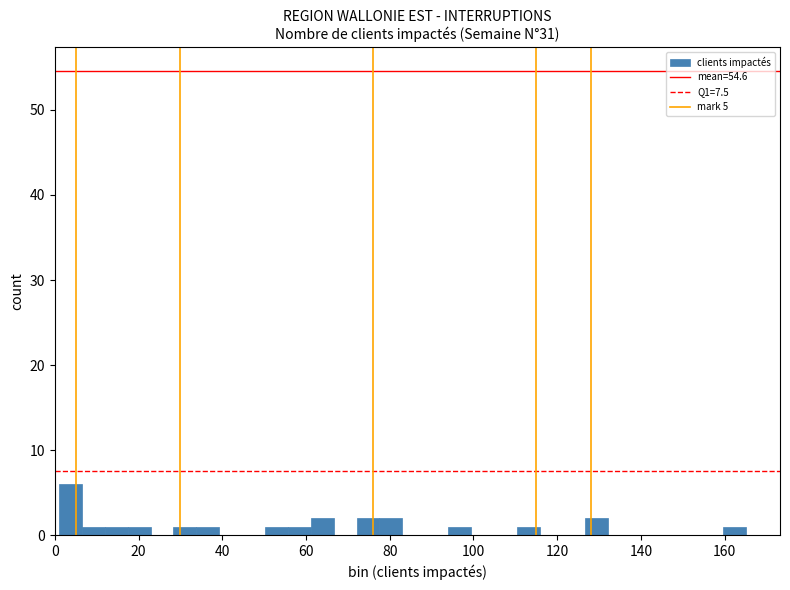

Read against the x-axis, roughly where is the centre of the tallest bar?

4